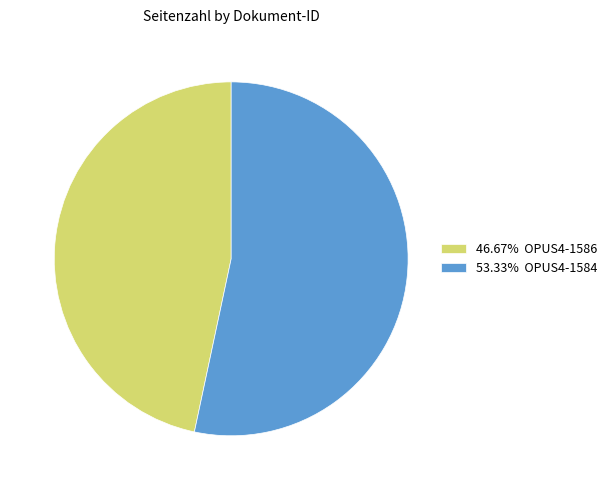

Combined, do 46.67% OPUS4-1586 and 53.33% OPUS4-1584 account for over 50%?

Yes